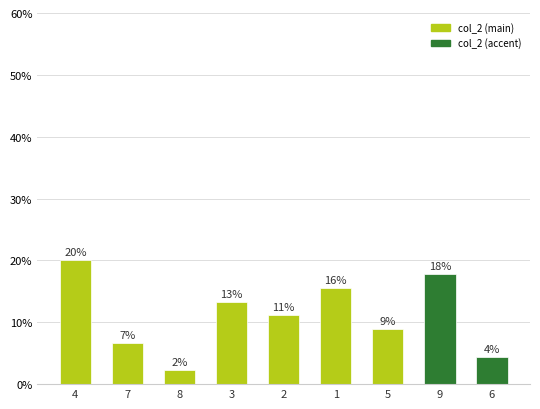

Are the bars horizontal?

No